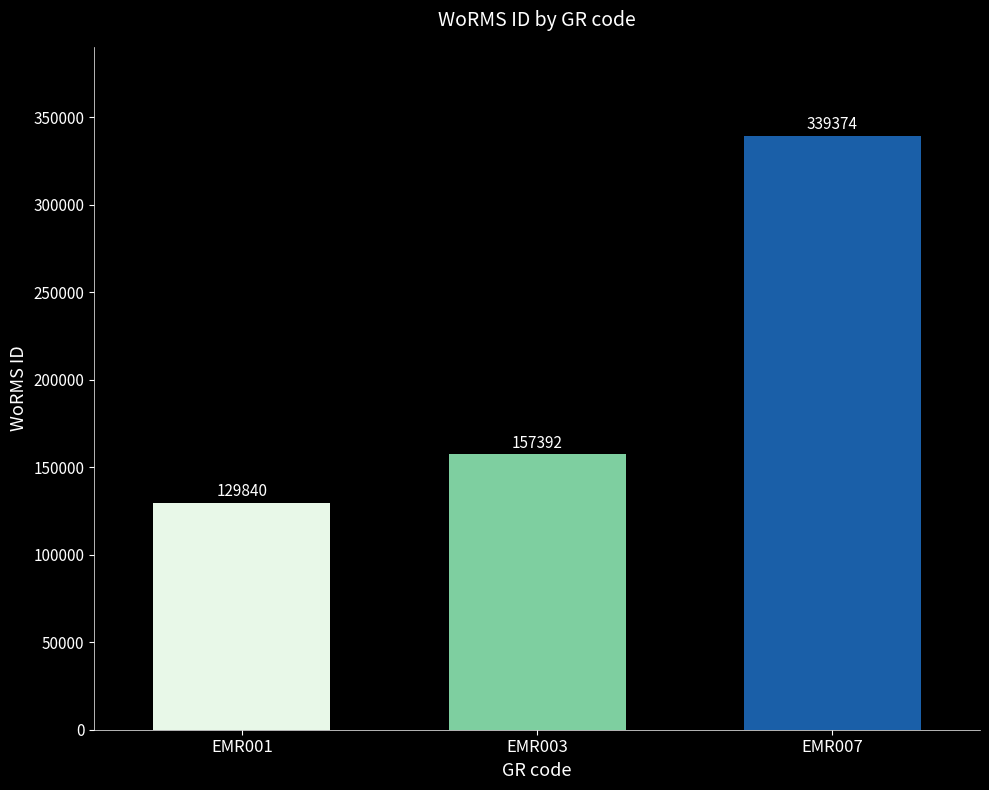

Reading left to right, transcribe all the data shown in this chart.

129840	157392	339374